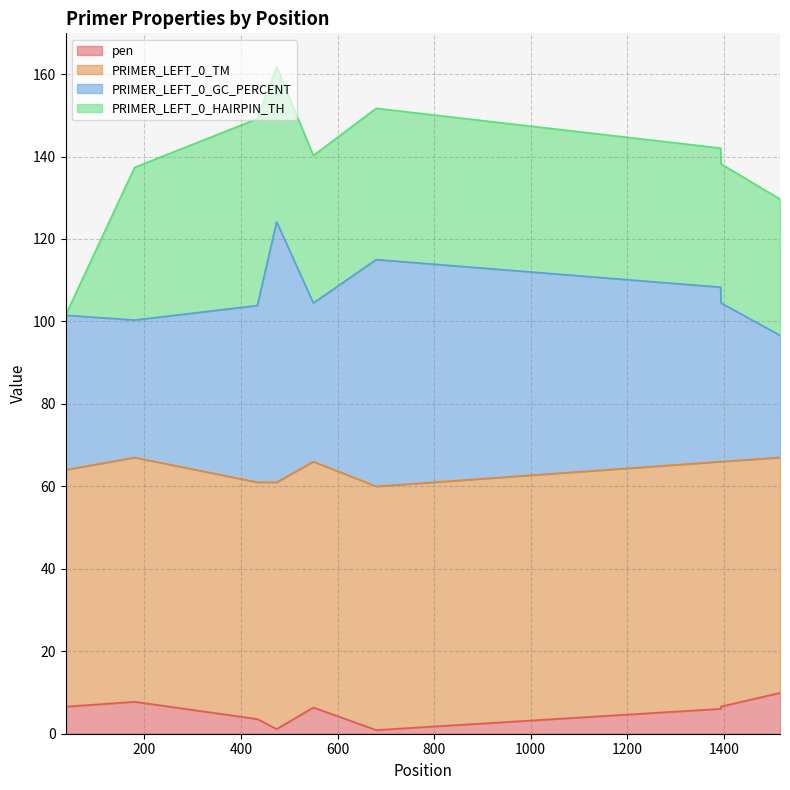

Between 1516 and 680, which is larger?

1516